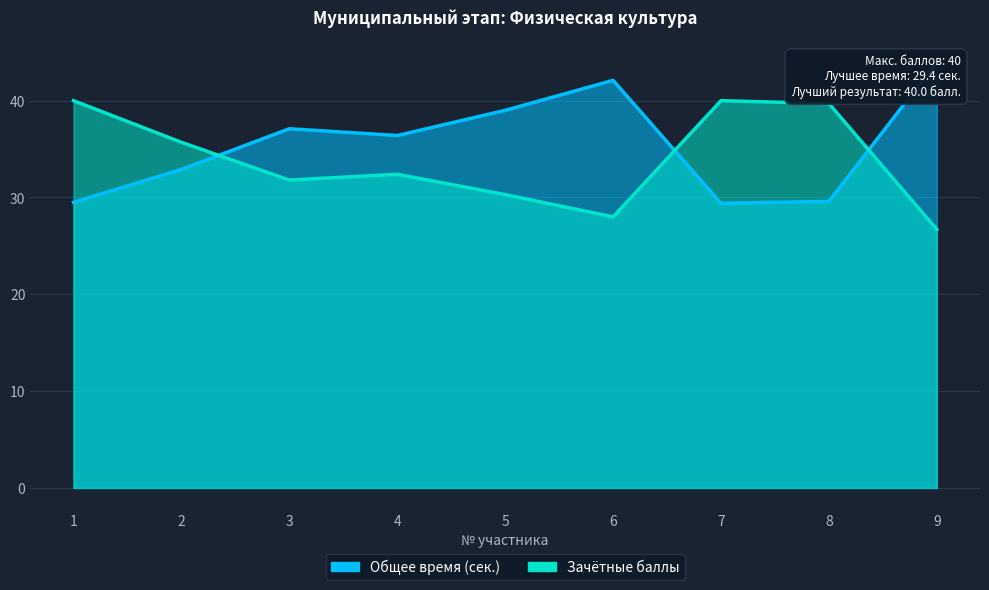

What is the average value of the Зачётные баллы series?

33.8